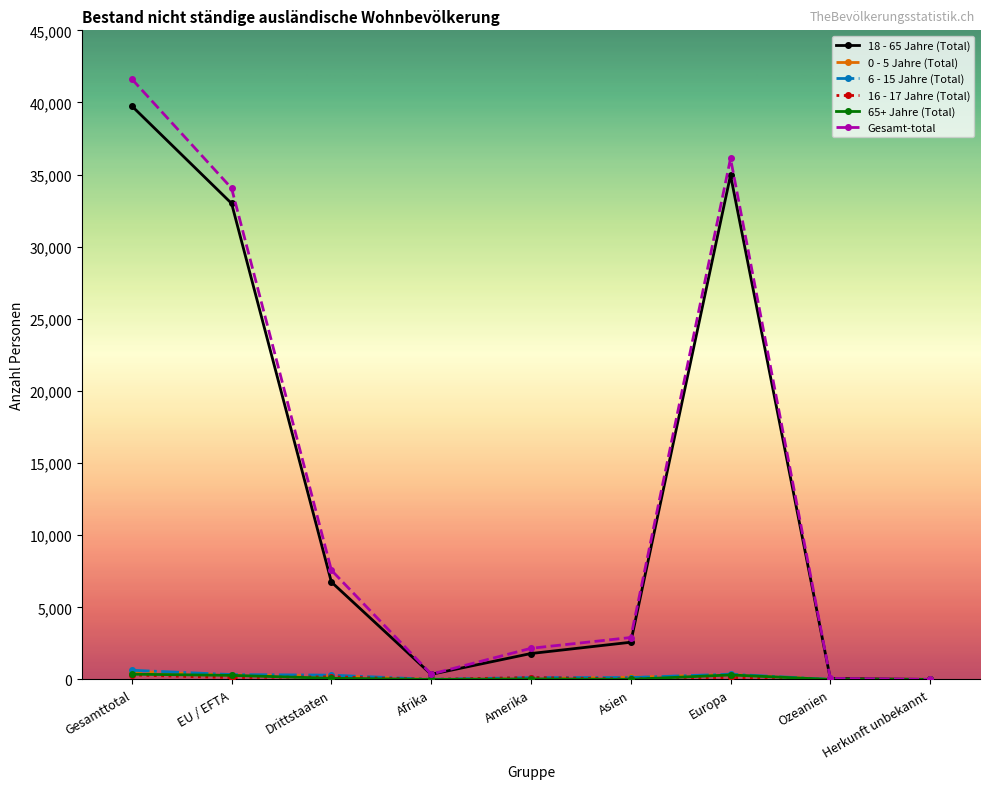

Which series has the widest spread of values?

Gesamt-total